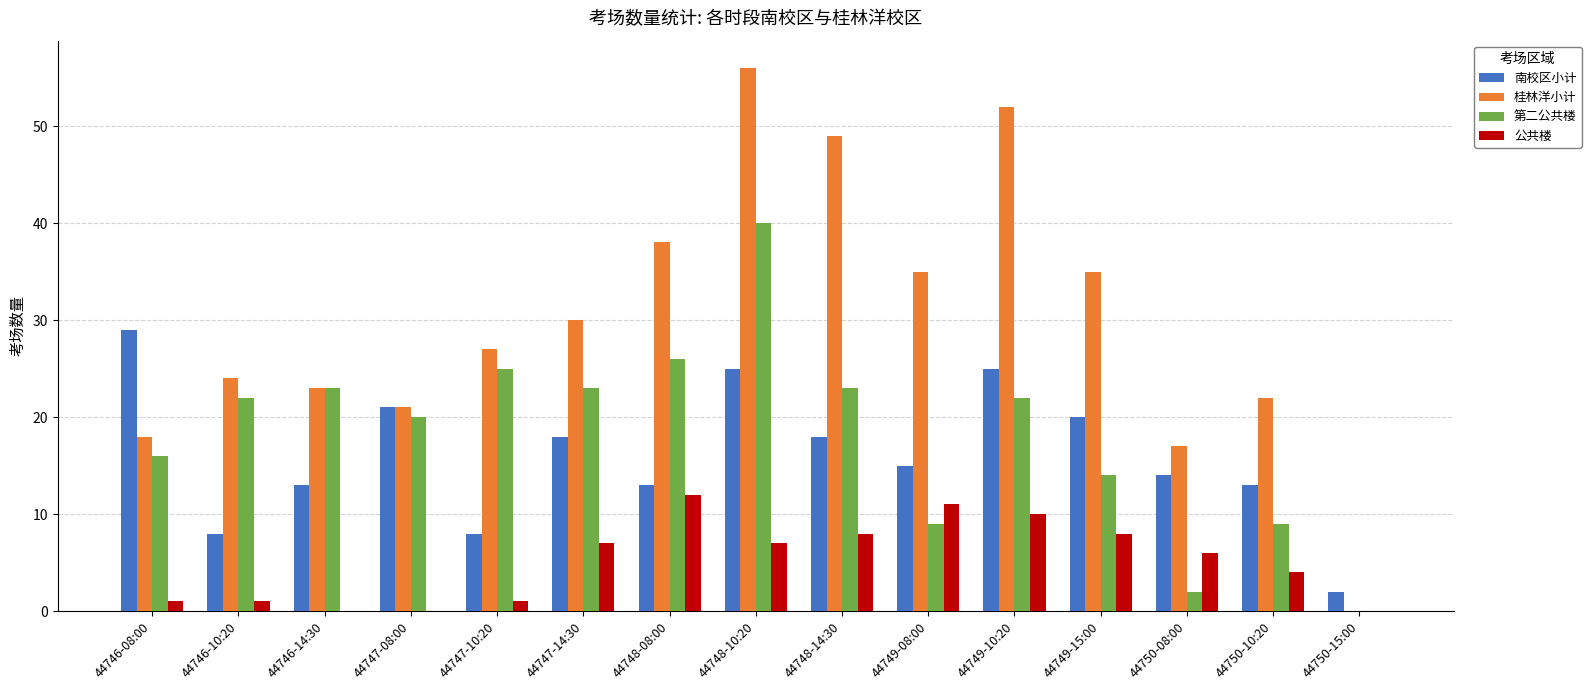

Is it true that 南校区小计 equals 20 at 44749-15:00?

True